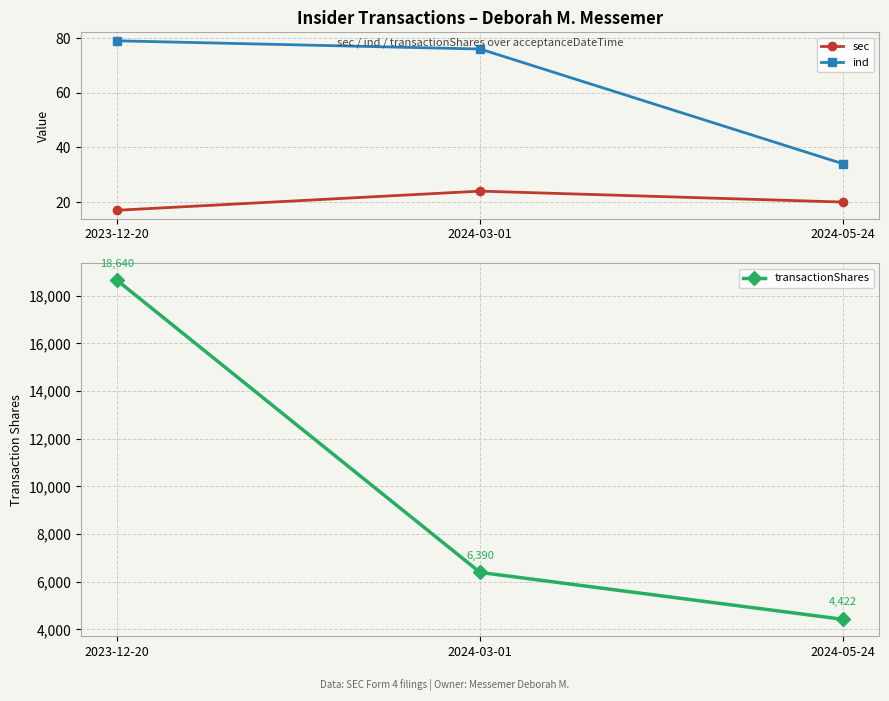

Is it true that sec equals 4 at 2024-05-24?

False